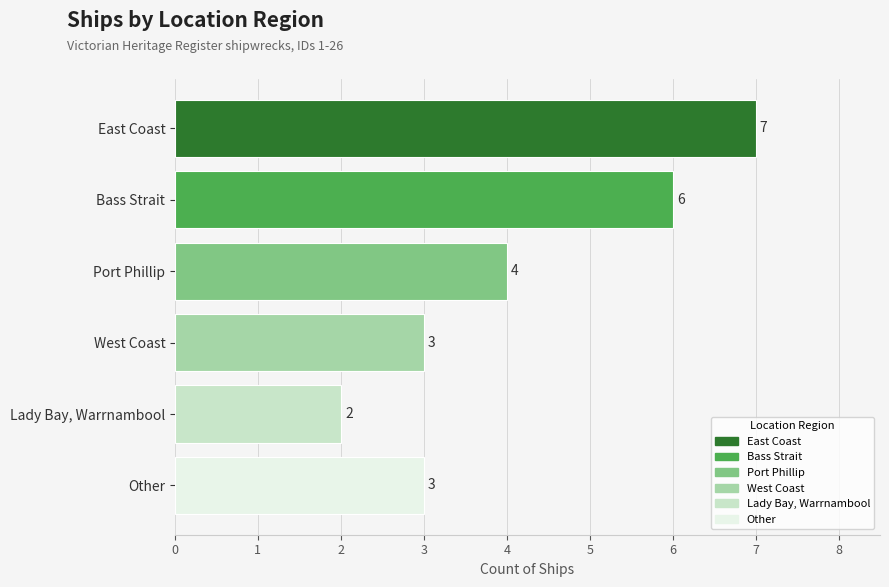

Reading top to bottom, transcribe all the data shown in this chart.

7	6	4	3	2	3